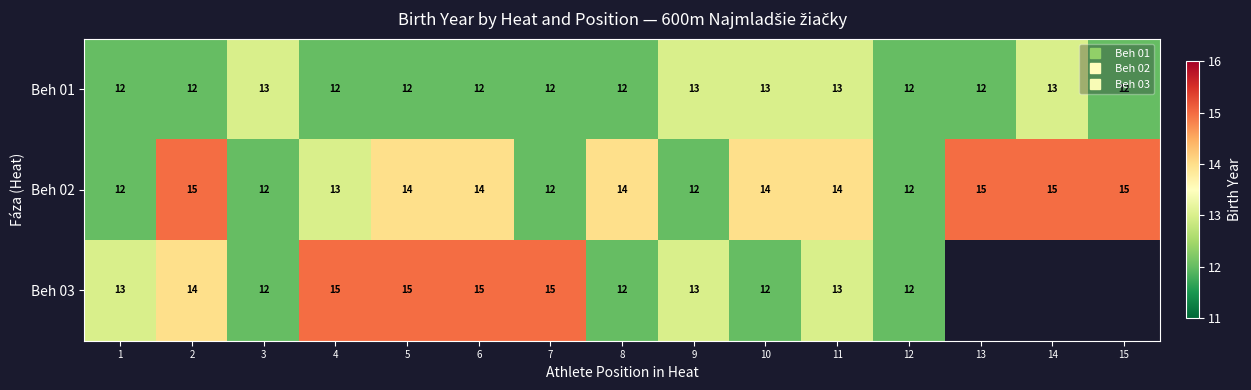

Rank the categories by Beh 02 value from highest to lowest.

2, 13, 14, 15, 5, 6, 8, 10, 11, 4, 1, 3, 7, 9, 12